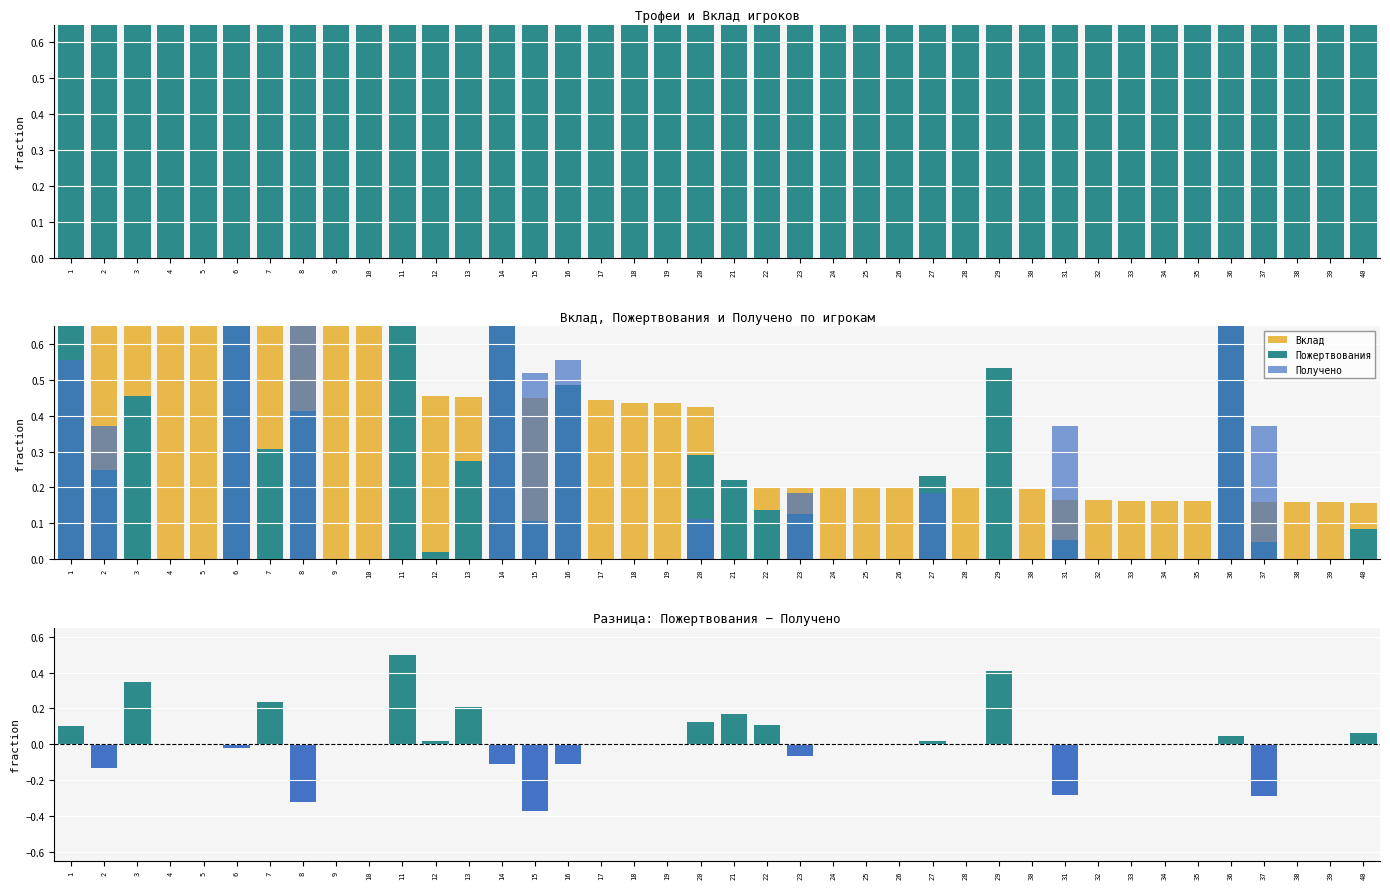

At which category is the sum across all series the highest?

6